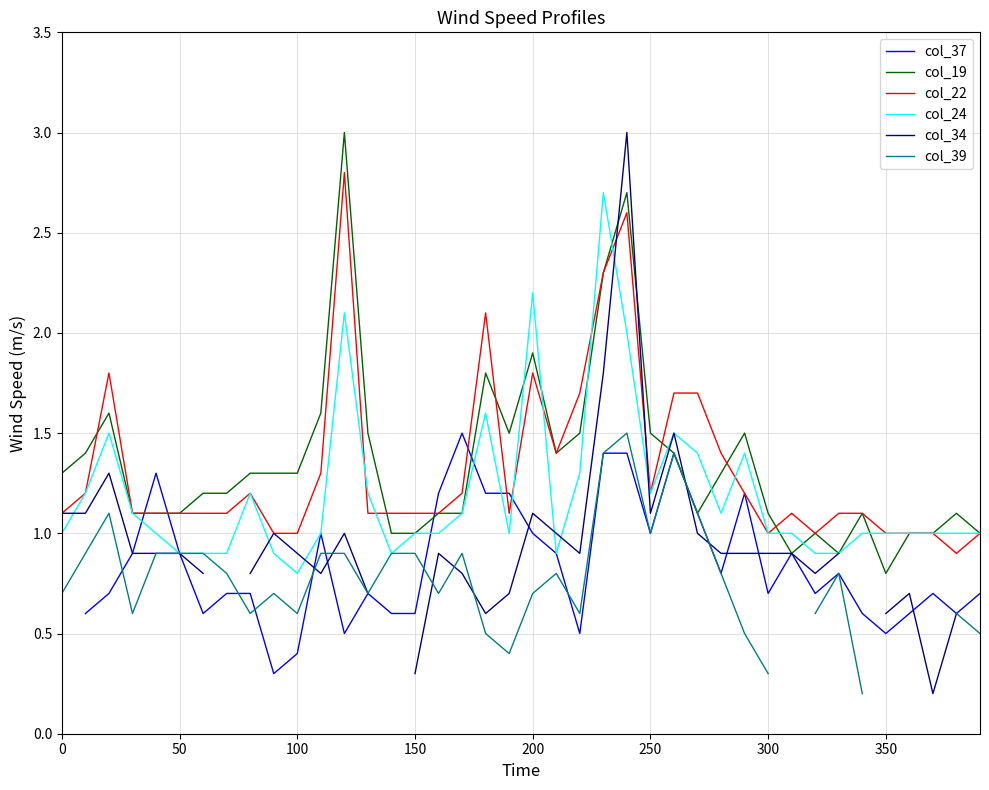

True or false: col_22 has a value of 1.2 at 250.

True